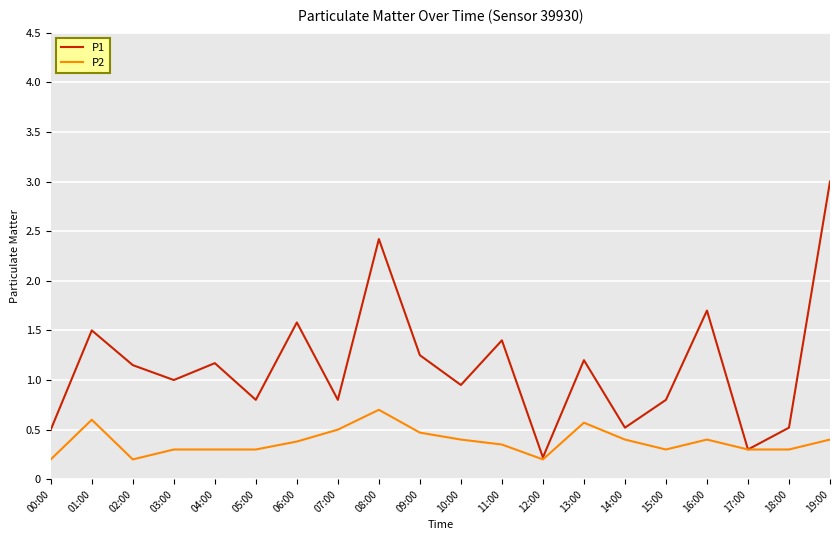

At how many categories does at least one series exceed 2?

2